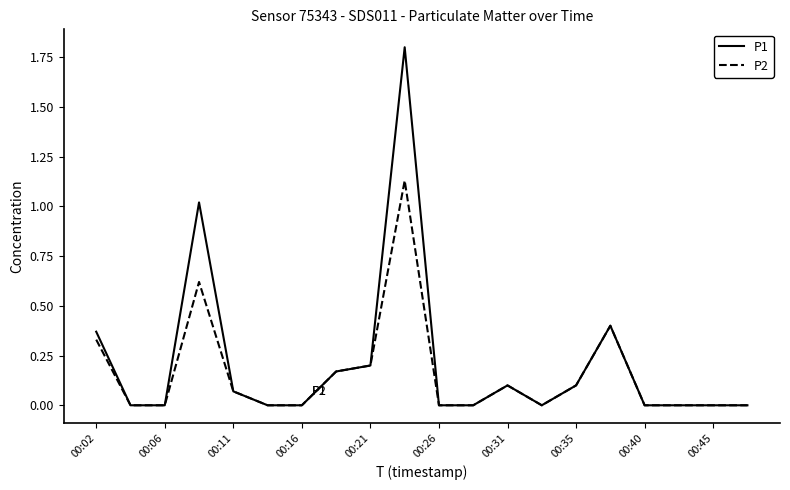

What is the sum of all P1 values?

4.2